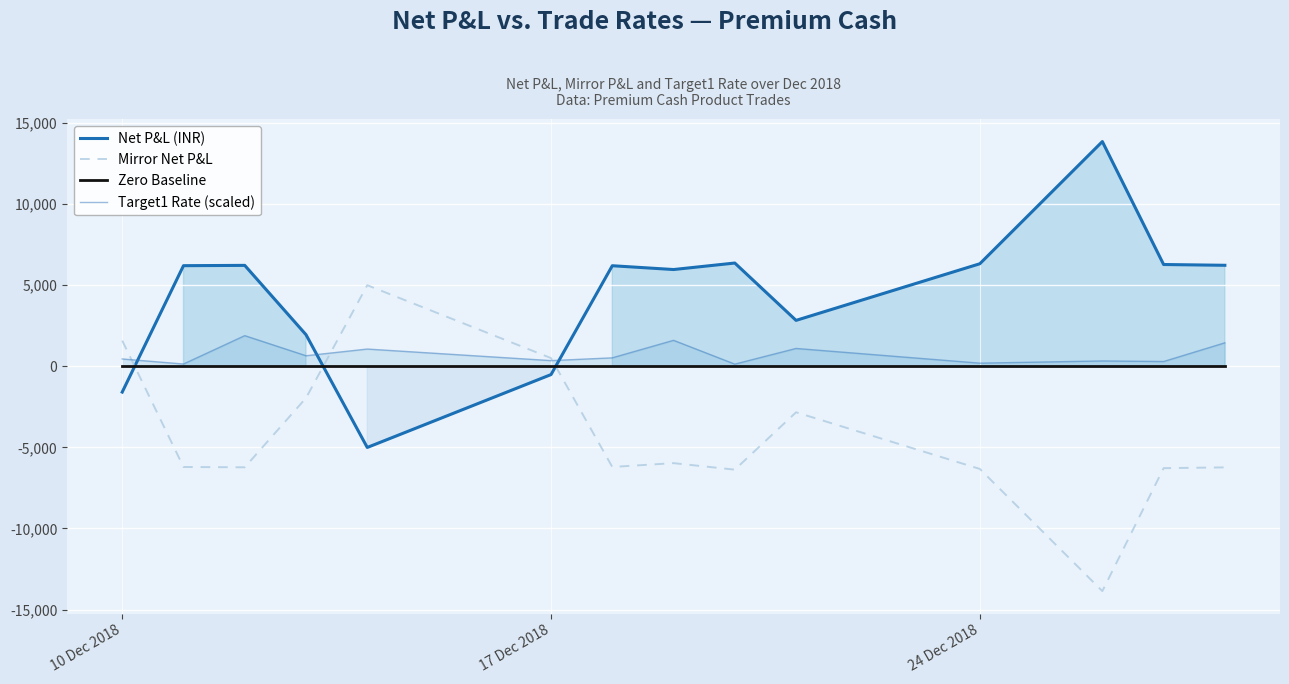

What is the highest value of the Net P&L (INR) series?

13864.9